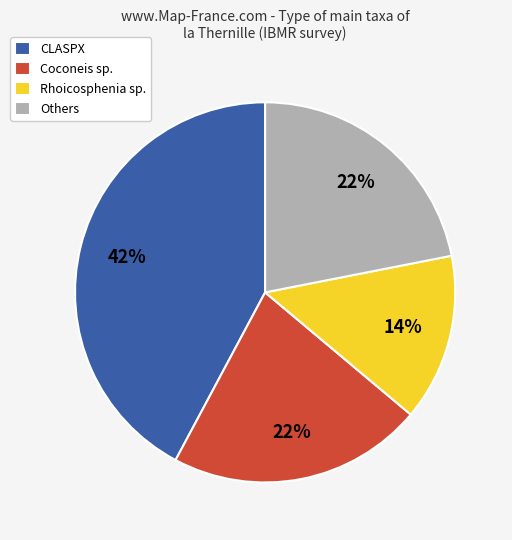

How many slices are in this pie chart?

4